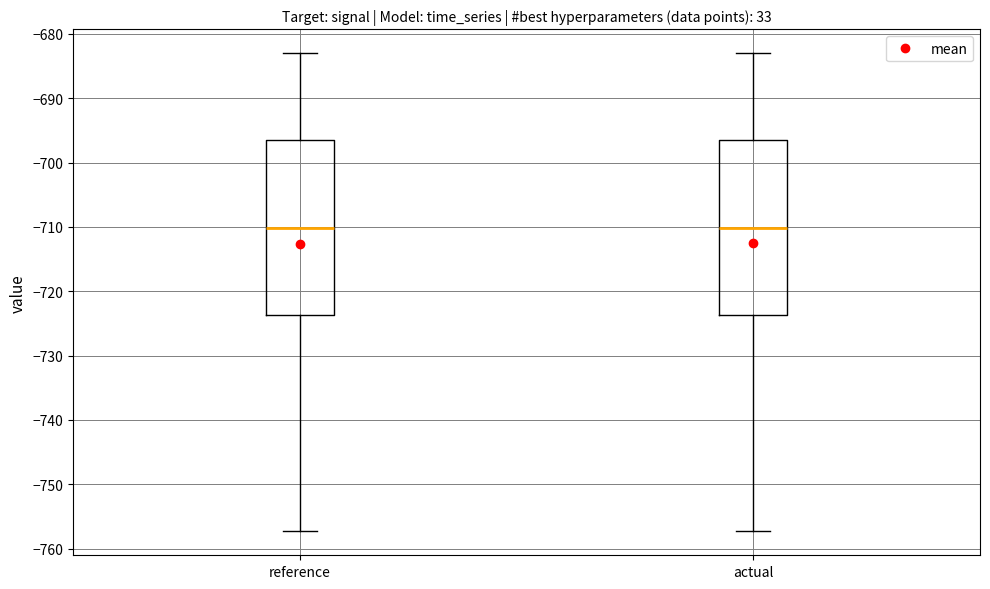

Reading left to right, read every box against the y-axis: the position of its median line, the range the box covers, and the ends of its whiskers. The values are not printed on the chart, so give them approximately, as read against the axis.

reference: median -710, box -724 to -697, whiskers -757 to -683
actual: median -710, box -724 to -697, whiskers -757 to -683